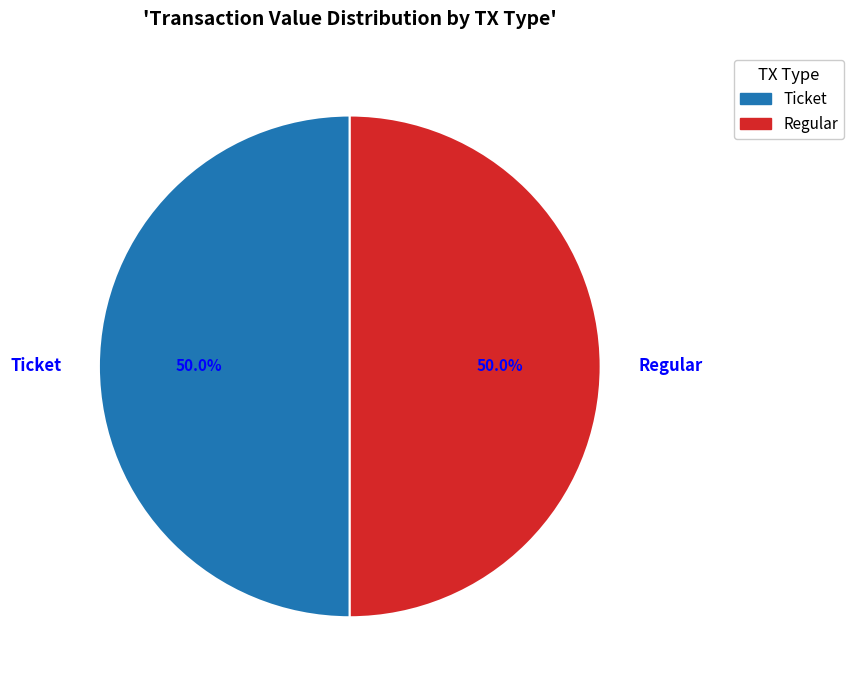

Approximately how many times larger is the value at Ticket compared to Regular?

1.0